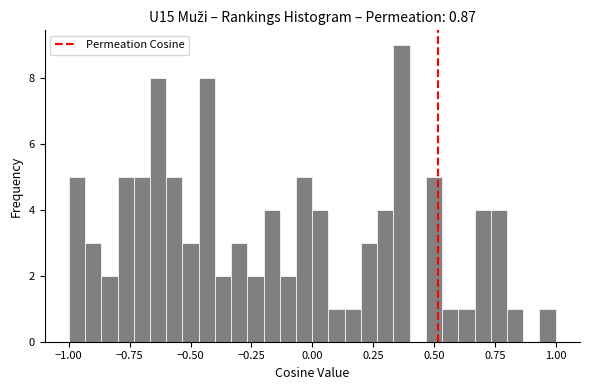

Read against the x-axis, roughly where is the centre of the tallest bar?

0.35